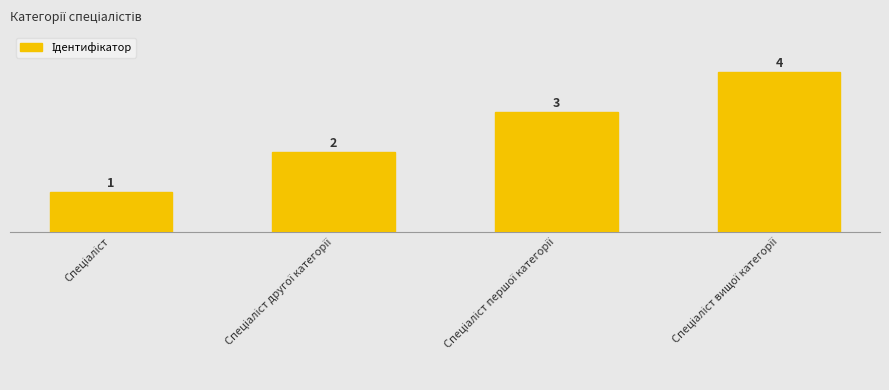

List the labels in order of value, smallest first.

Спеціаліст, Спеціаліст другої категорії, Спеціаліст першої категорії, Спеціаліст вищої категорії